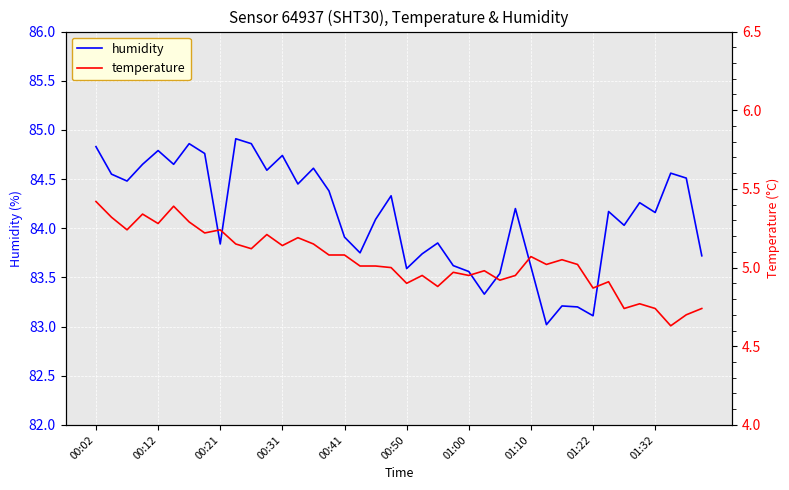

What is the average value of the humidity series?

84.1